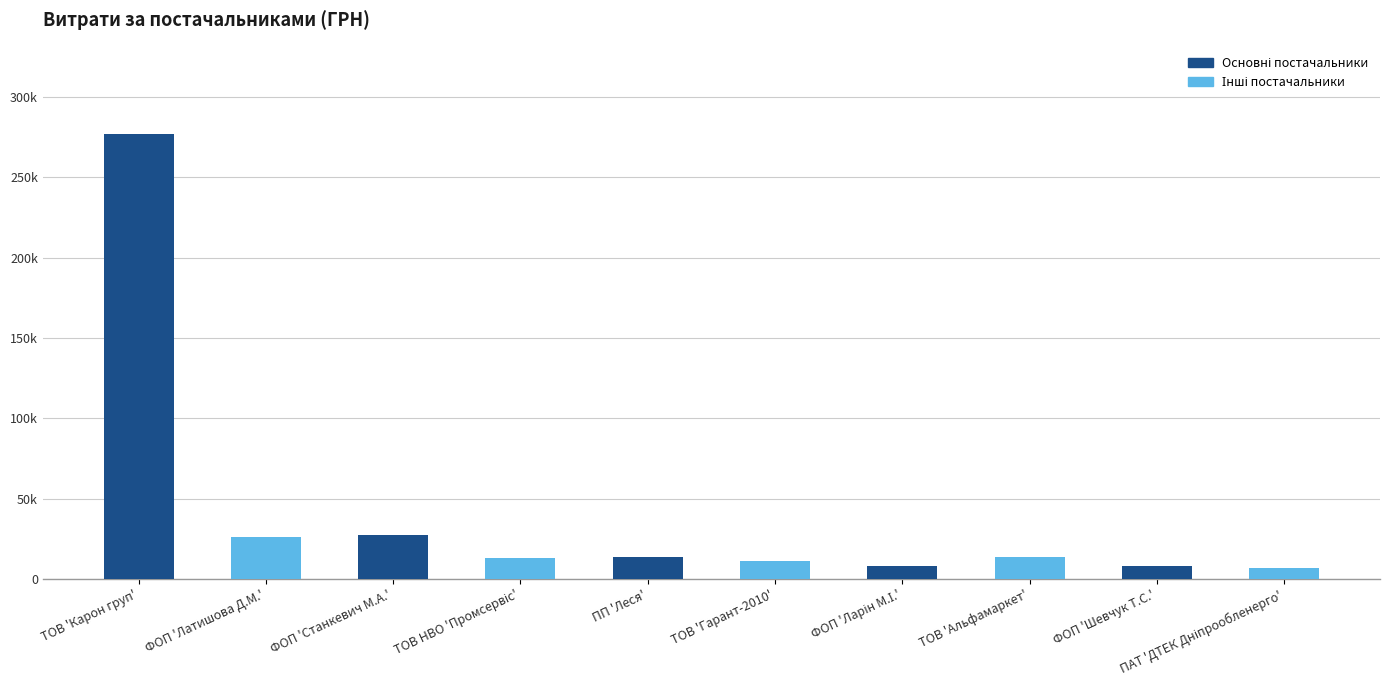

At which category does the chart reach its minimum across all series?

ПАТ 'ДТЕК Дніпрообленерго'